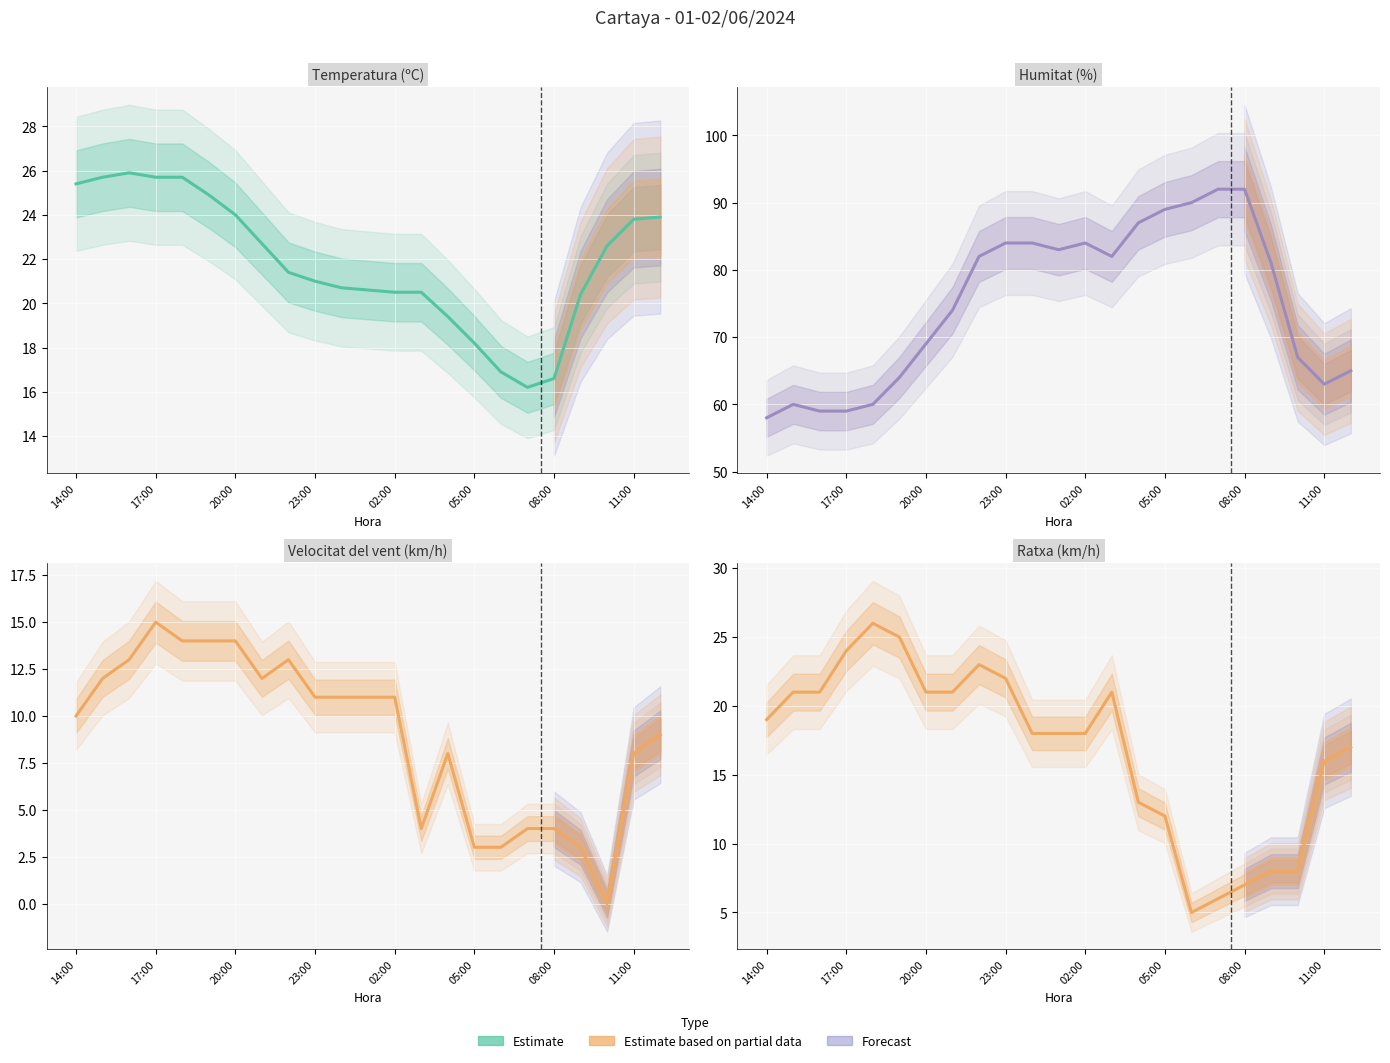

What is the difference between the highest and lowest values at 19?

78.0